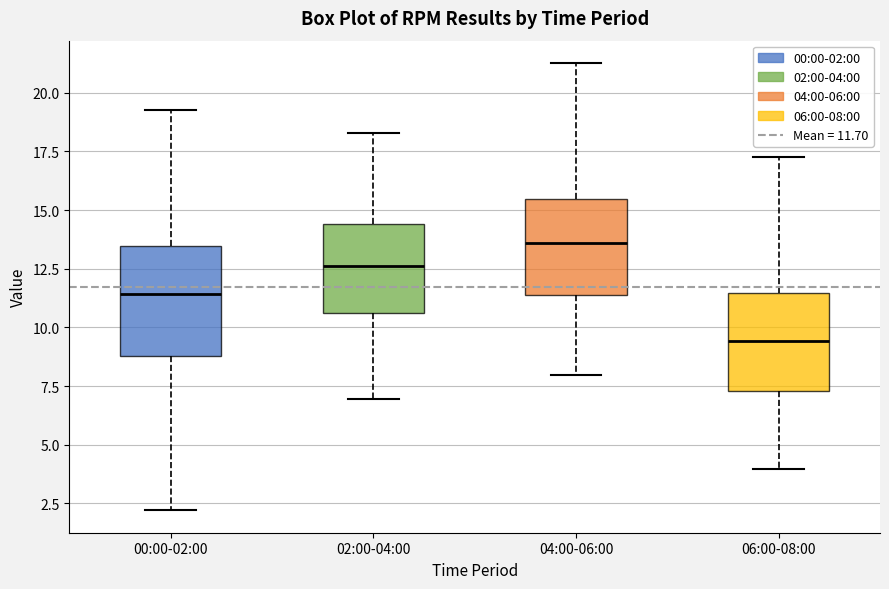

Reading left to right, read every box against the y-axis: the position of its median line, the range the box covers, and the ends of its whiskers. The values are not printed on the chart, so give them approximately, as read against the axis.

00:00-02:00: median 11.5, box 9.0 to 13.5, whiskers 2.0 to 19.5
02:00-04:00: median 12.5, box 10.5 to 14.5, whiskers 7.0 to 18.5
04:00-06:00: median 13.5, box 11.5 to 15.5, whiskers 8.0 to 21.5
06:00-08:00: median 9.5, box 7.5 to 11.5, whiskers 4.0 to 17.5